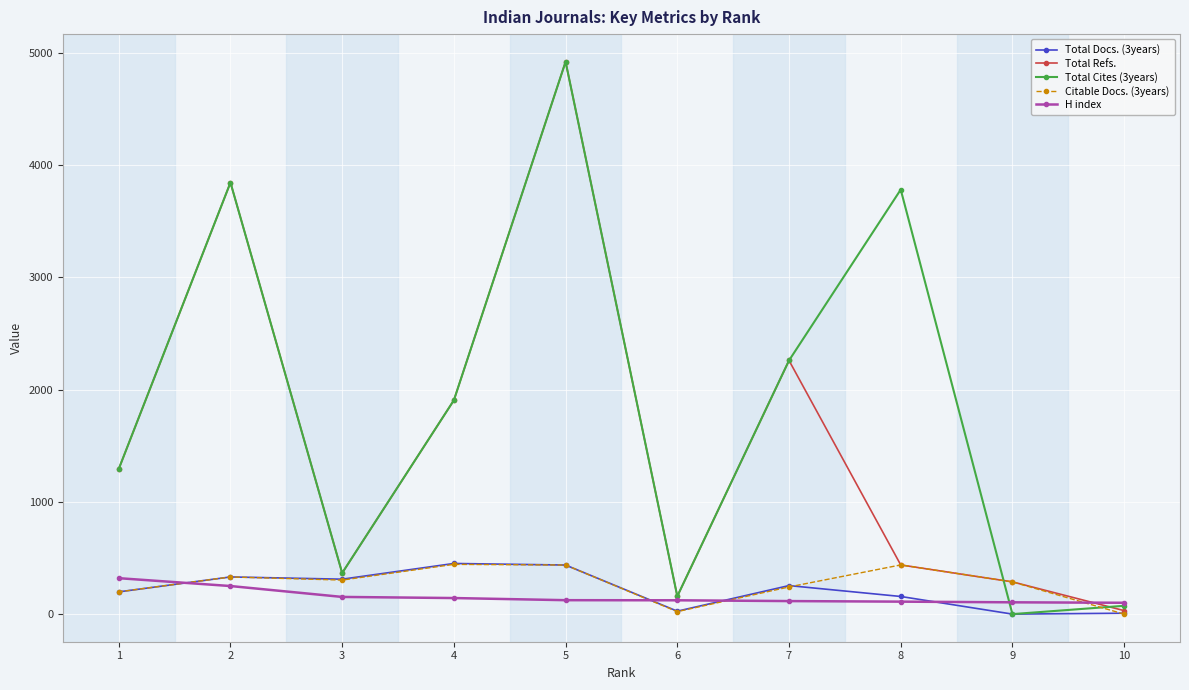

What is the maximum value shown in the chart?

4920